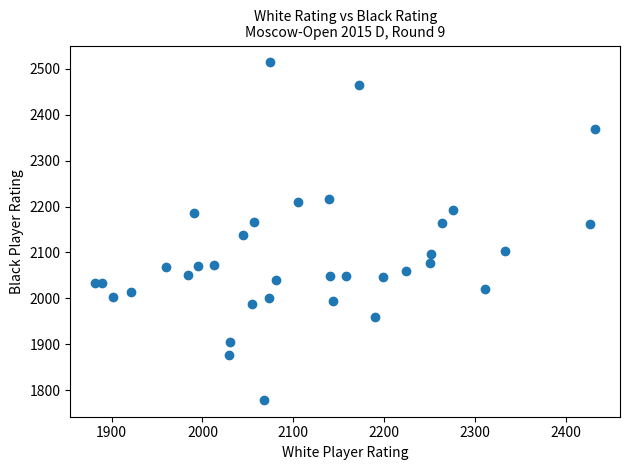

What is the range of Y values (max minus min)?

735